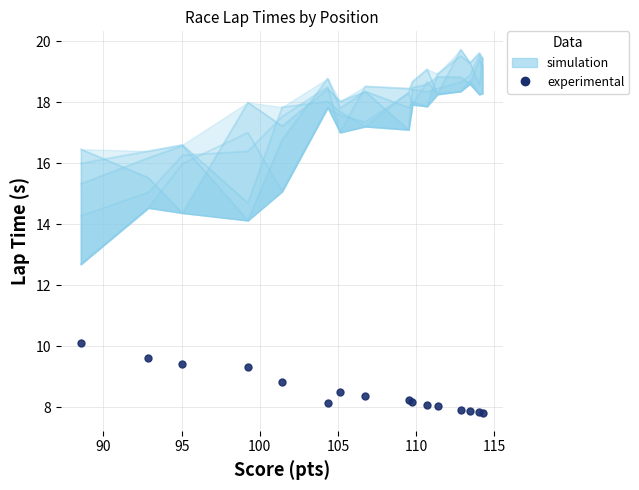

How many data points are less than 8?

4